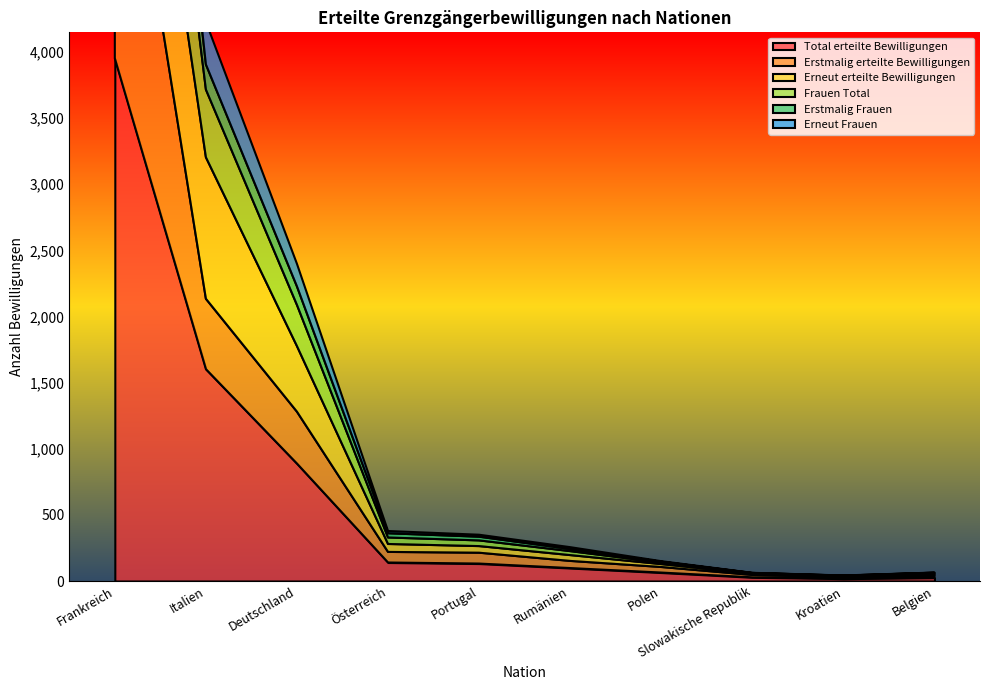

Does the chart have visible grid lines?

No